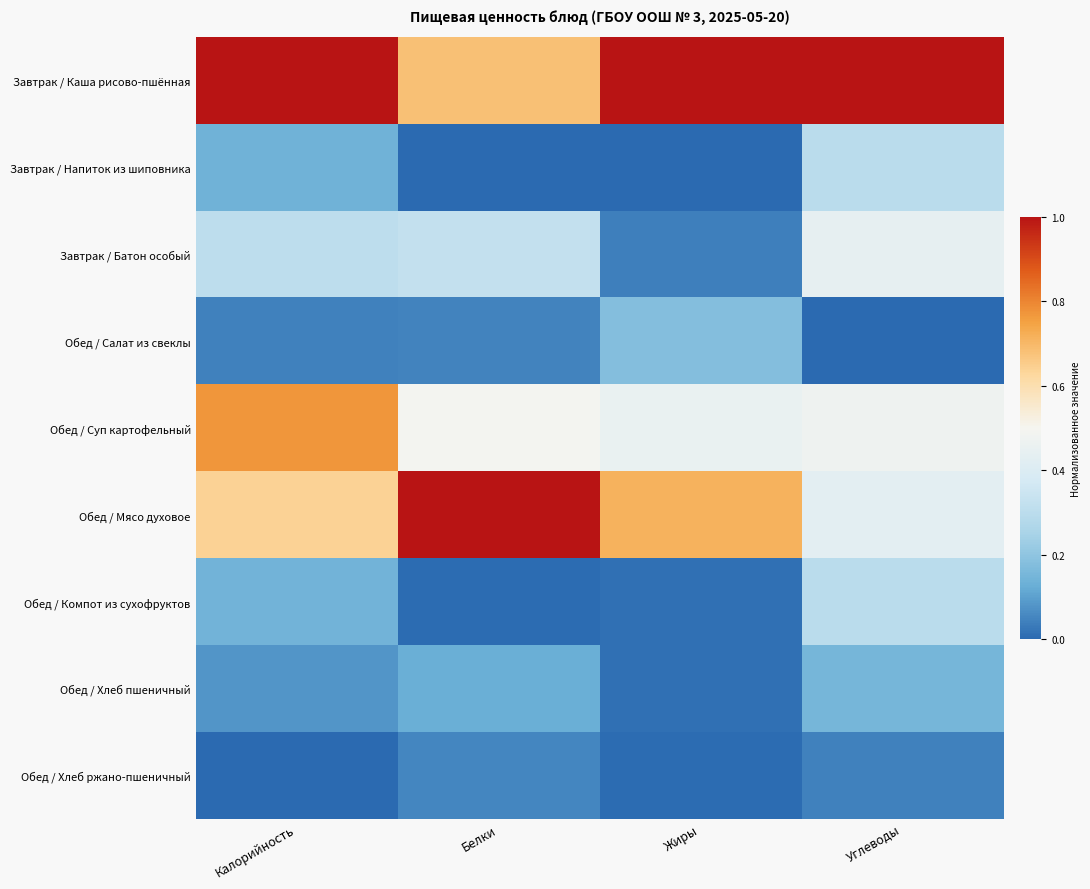

Rank the series at Белки from lowest to highest value.

Завтрак / Напиток из шиповника, Обед / Компот из сухофруктов, Обед / Салат из свеклы, Обед / Хлеб ржано-пшеничный, Обед / Хлеб пшеничный, Завтрак / Батон особый, Обед / Суп картофельный, Завтрак / Каша рисово-пшённая, Обед / Мясо духовое